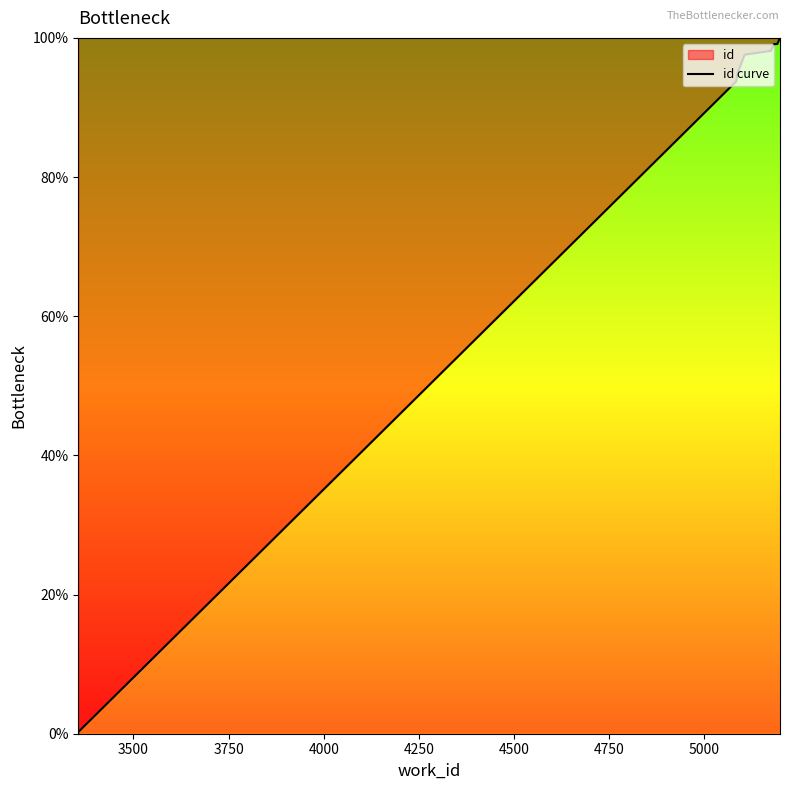

Which has a higher value, 4750 or 3500?

4750